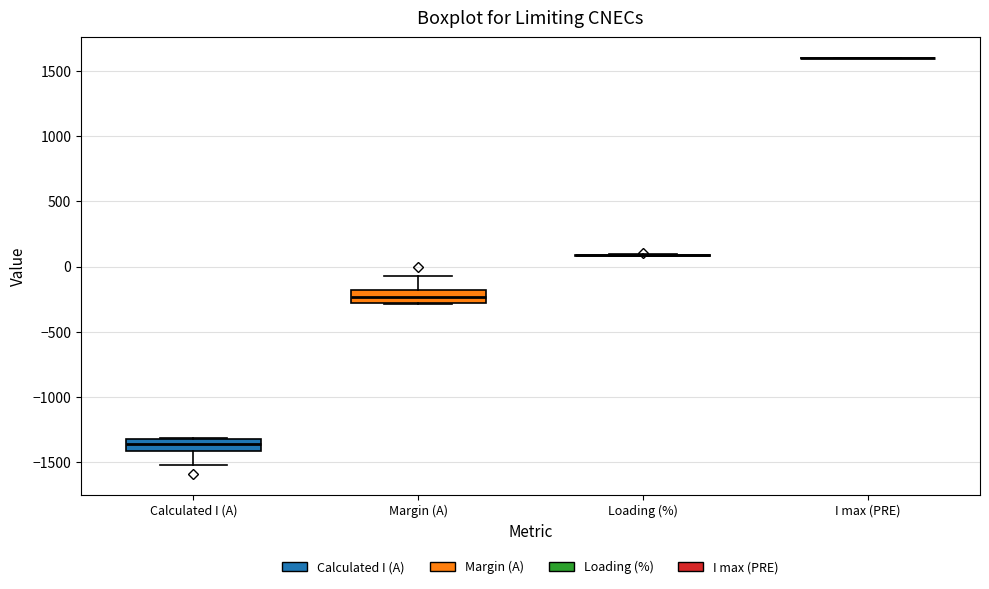

Reading left to right, transcribe this box plot: for each box, give where its median line is, the range the box spans, and where its two whiskers end, as read against the y-axis. The values are not printed on the chart, so give them approximately, as read against the axis.

Calculated I (A): median -1350, box -1400 to -1300, whiskers -1550 to -1300
Margin (A): median -250, box -300 to -200, whiskers -300 to -50
Loading (%): box collapsed to a line at 100, whiskers 100 to 100
I max (PRE): box collapsed to a line at 1600, whiskers 1600 to 1600